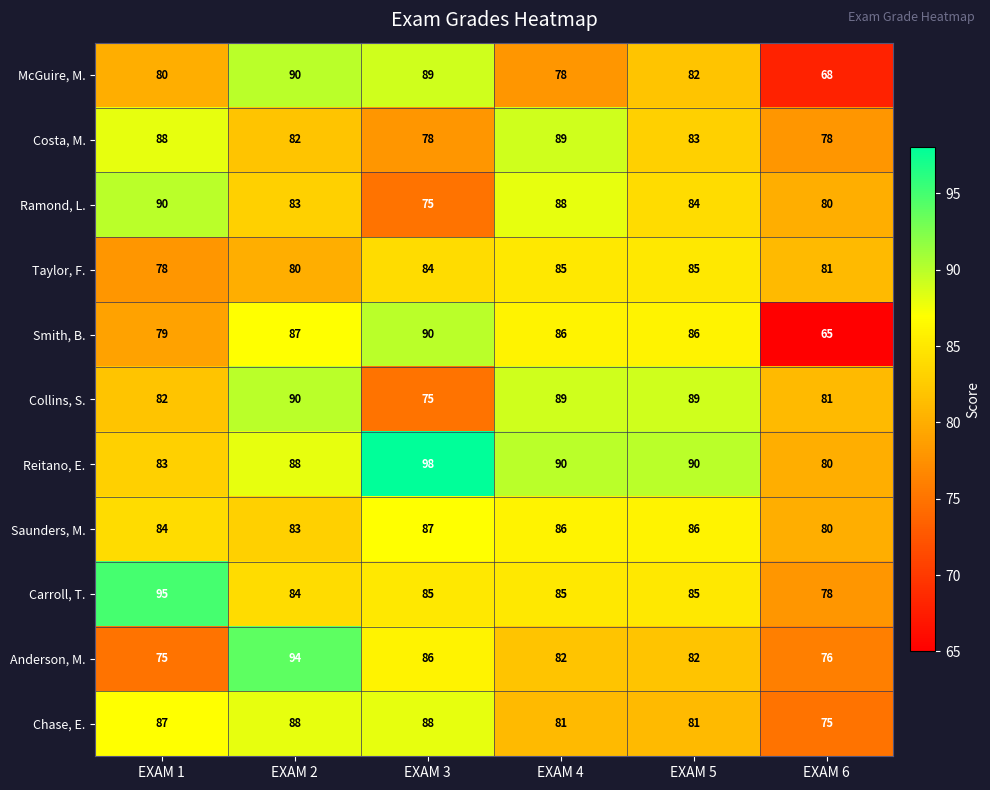

List the labels in order of Ramond, L. value, largest first.

EXAM 1, EXAM 4, EXAM 5, EXAM 2, EXAM 6, EXAM 3